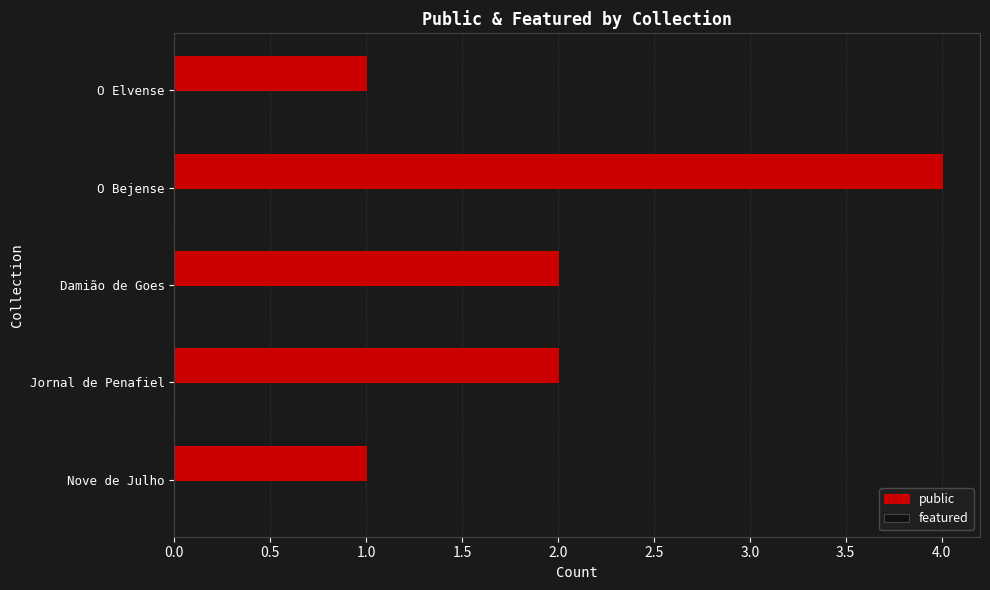

Is it true that the value at Damião de Goes is 3?

False